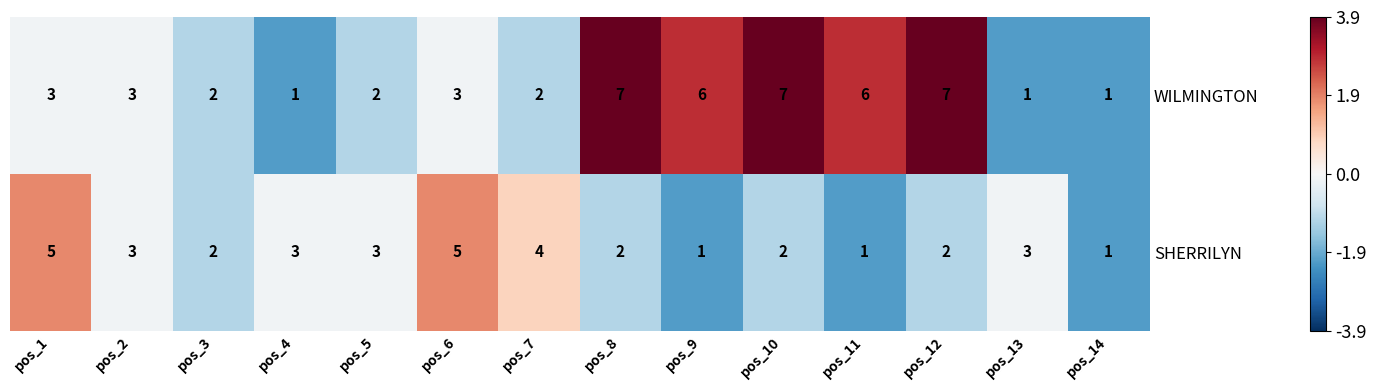

What is the maximum value for SHERRILYN?

5